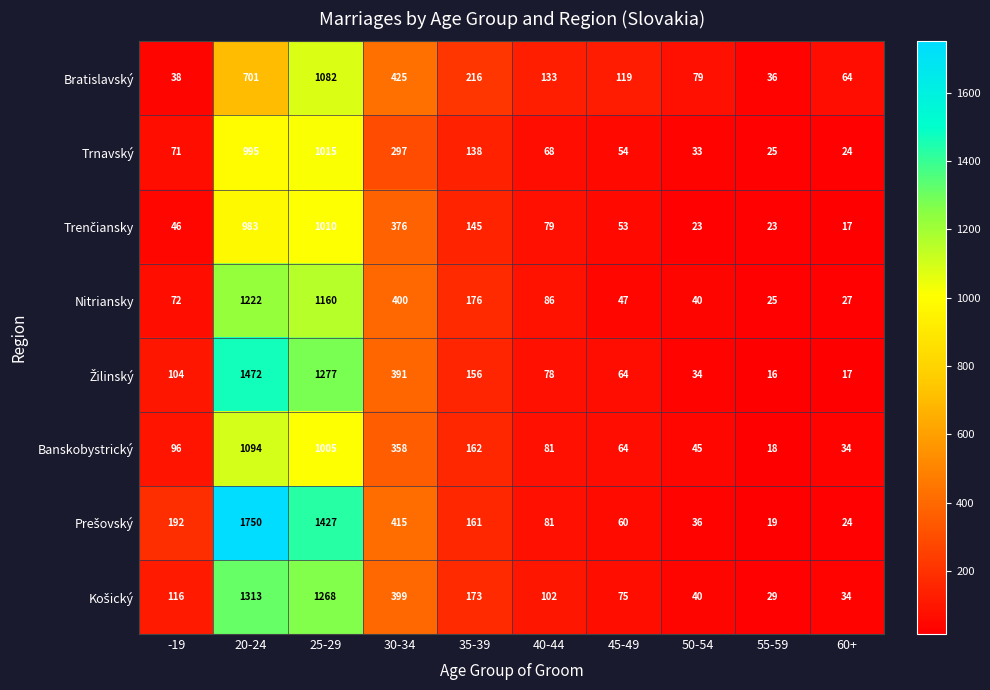

Which category has the highest value across all series?

20-24